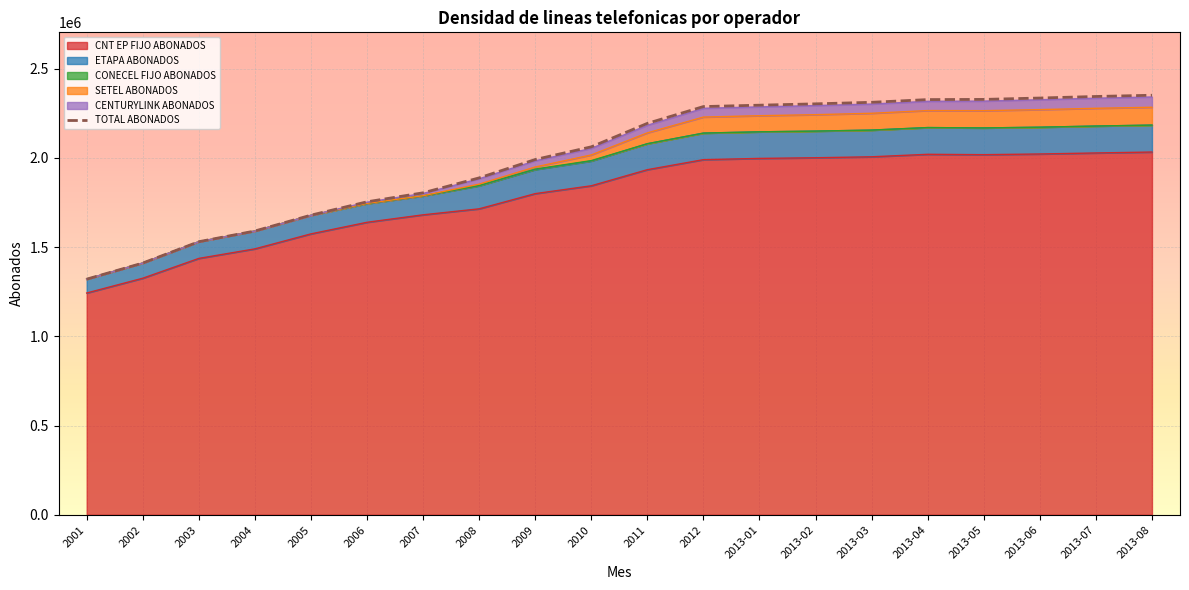

What is the sum of all CNT EP FIJO ABONADOS values?

35805614